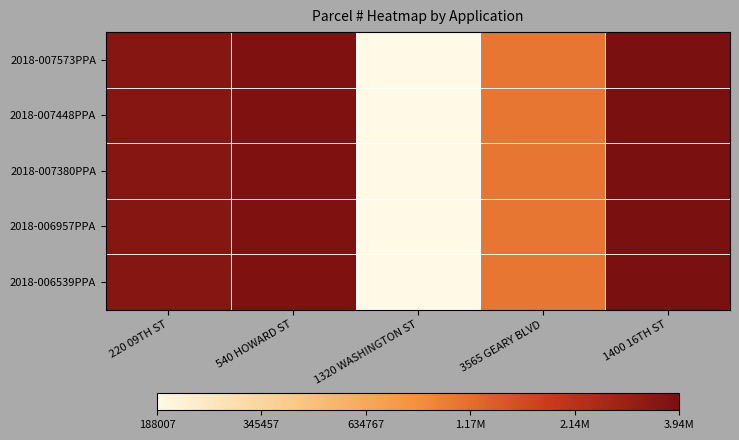

Reading left to right, transcribe all the data shown in this chart.

2018-007573PPA: 220 09TH ST=6.5	540 HOWARD ST=6.6	1320 WASHINGTON ST=5.3	3565 GEARY BLVD=6.0	1400 16TH ST=6.6
2018-007448PPA: 220 09TH ST=6.5	540 HOWARD ST=6.6	1320 WASHINGTON ST=5.3	3565 GEARY BLVD=6.0	1400 16TH ST=6.6
2018-007380PPA: 220 09TH ST=6.5	540 HOWARD ST=6.6	1320 WASHINGTON ST=5.3	3565 GEARY BLVD=6.0	1400 16TH ST=6.6
2018-006957PPA: 220 09TH ST=6.5	540 HOWARD ST=6.6	1320 WASHINGTON ST=5.3	3565 GEARY BLVD=6.0	1400 16TH ST=6.6
2018-006539PPA: 220 09TH ST=6.5	540 HOWARD ST=6.6	1320 WASHINGTON ST=5.3	3565 GEARY BLVD=6.0	1400 16TH ST=6.6